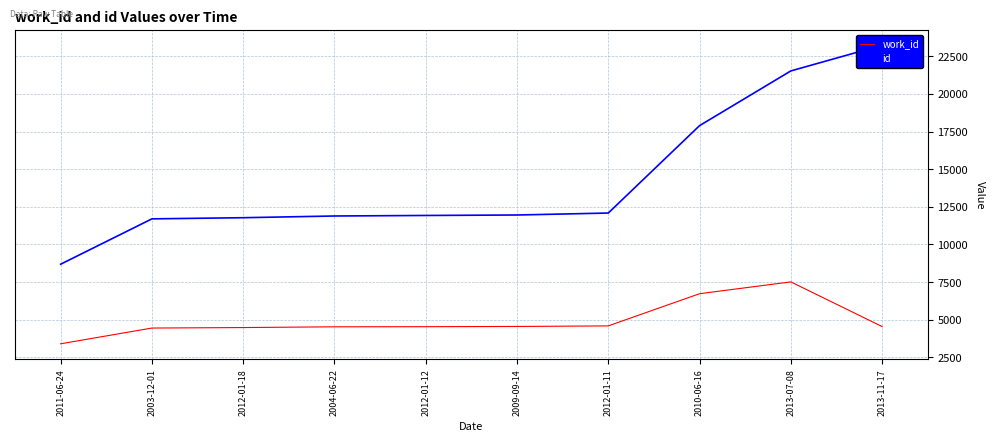

True or false: work_id has more than 1 points higher than both neighbors.

False